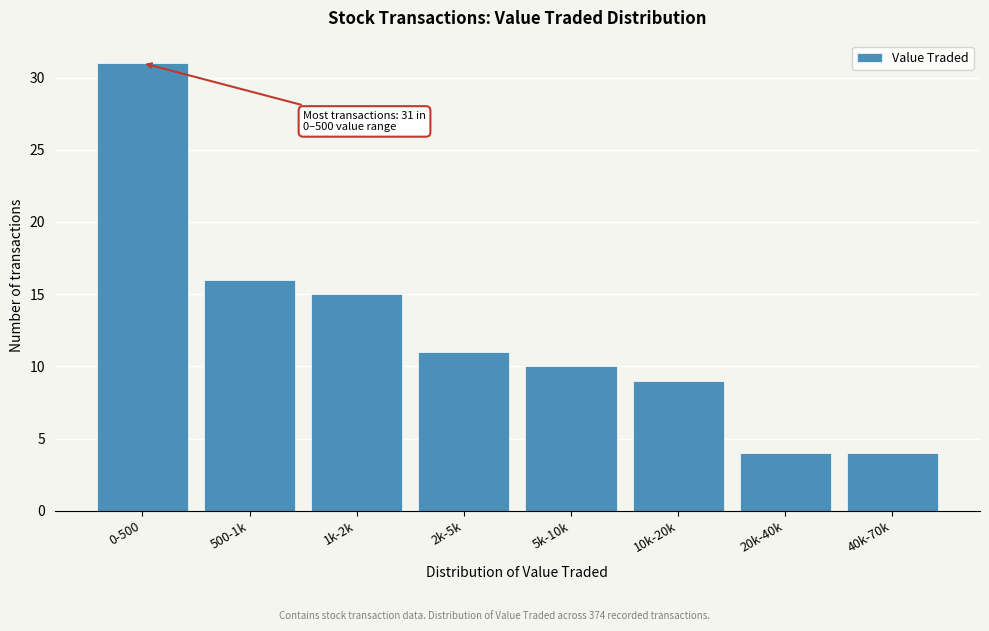

Reading left to right, what are all the values shown in this chart?

31	16	15	11	10	9	4	4